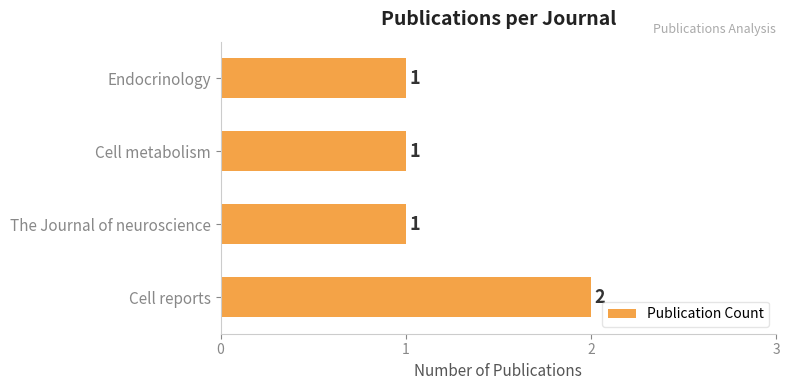

How many data points does each series have?

4